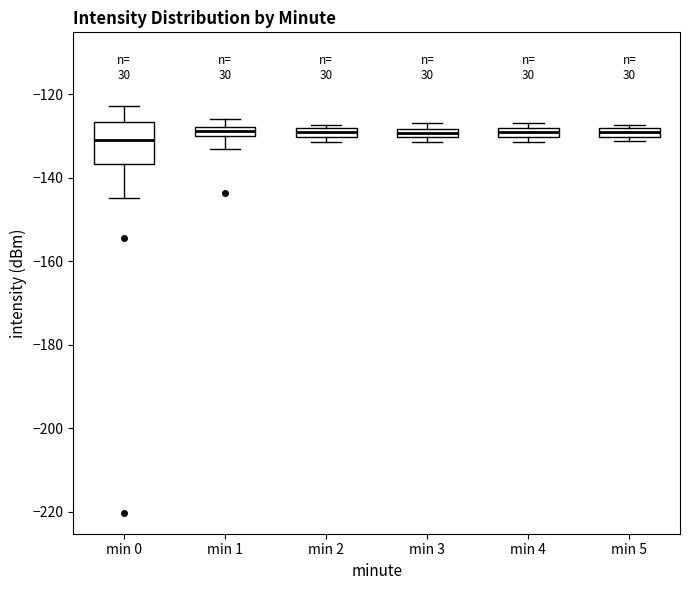

Where is the upper edge of the box for min 2 on the y-axis? The values are not printed on the chart, so give them approximately, as read against the axis.

-128